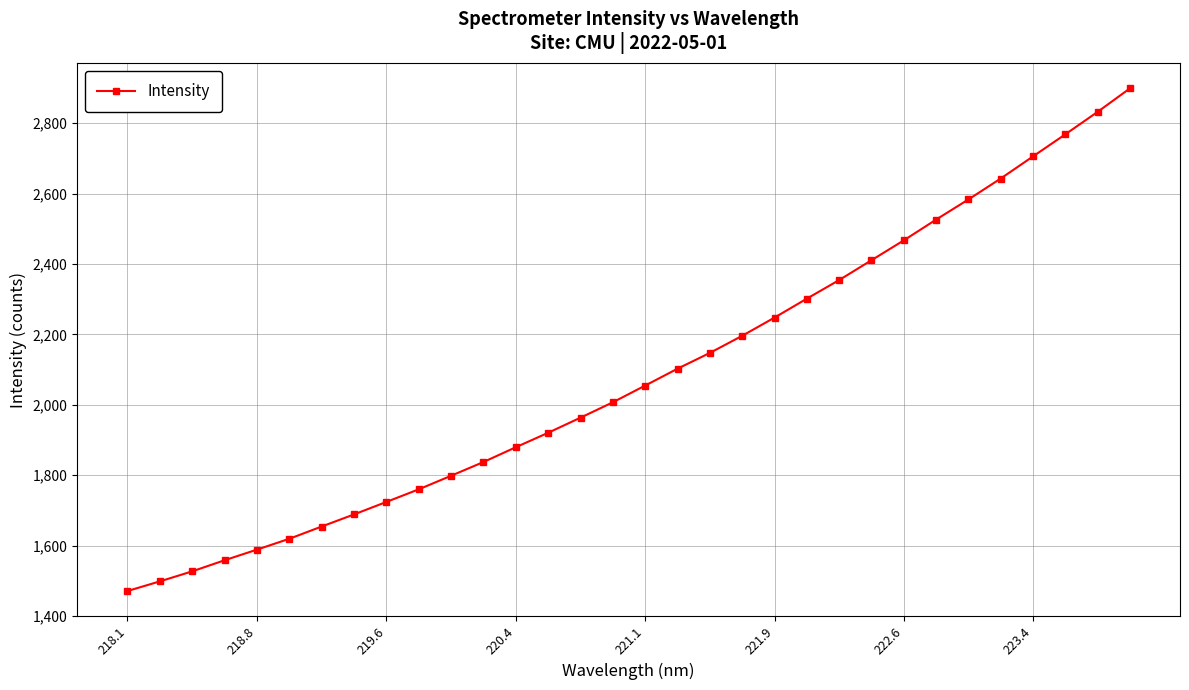

Reading right to left, what are all the values shown in this chart?

2898.8	2832.1	2768.3	2705.6	2642.7	2583.2	2526.0	2467.0	2410.6	2354.3	2301.4	2247.6	2195.8	2147.2	2102.4	2054.5	2007.0	1963.3	1920.4	1879.3	1837.3	1798.3	1759.7	1723.9	1688.4	1654.0	1619.2	1588.4	1558.2	1526.6	1498.1	1470.8